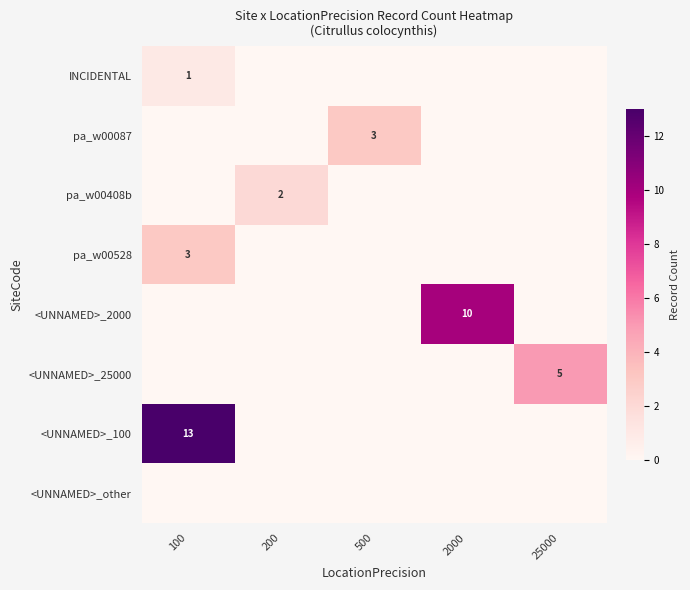

True or false: pa_w00528 has a value of 3 at 100.

True